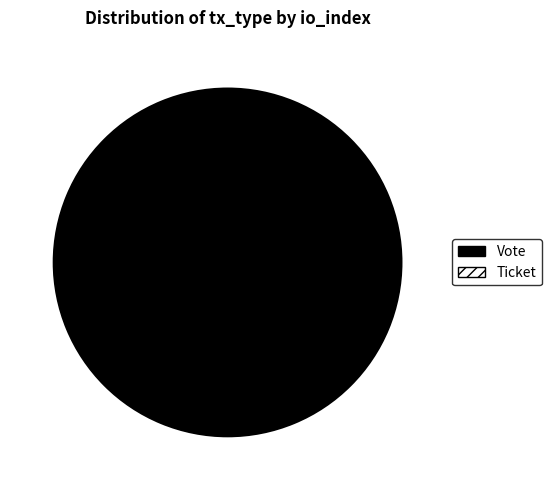

What percentage is the Vote slice, to the nearest percent?

100%